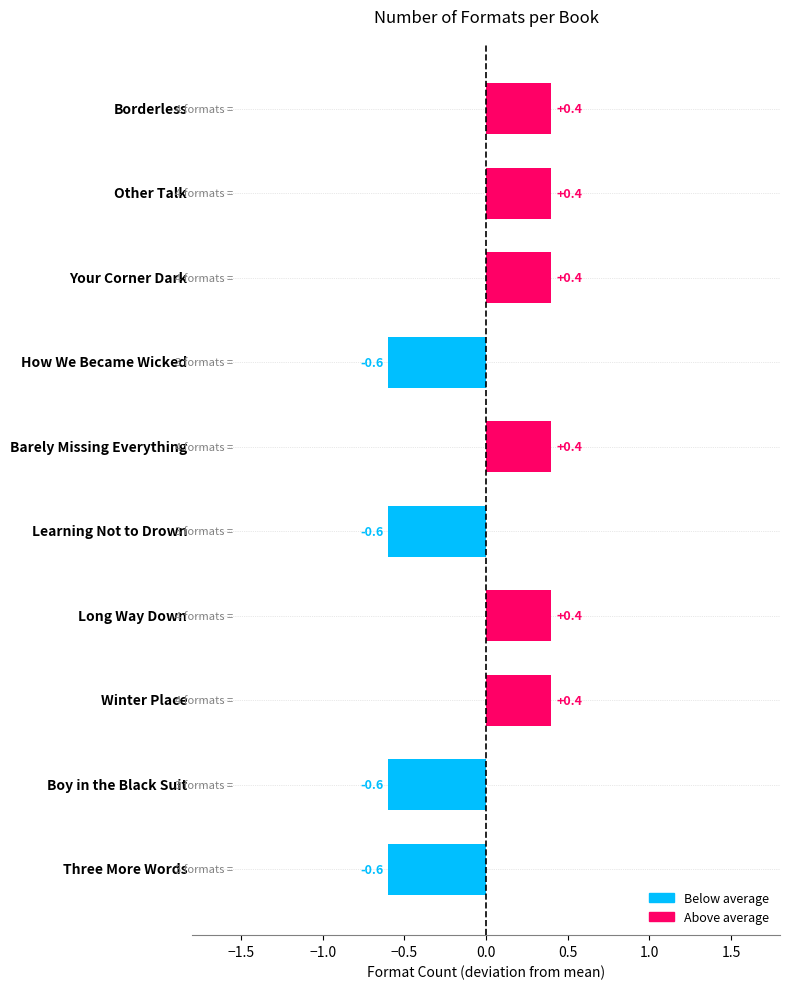

What is the label of the 3rd bar from the top?

Your Corner Dark